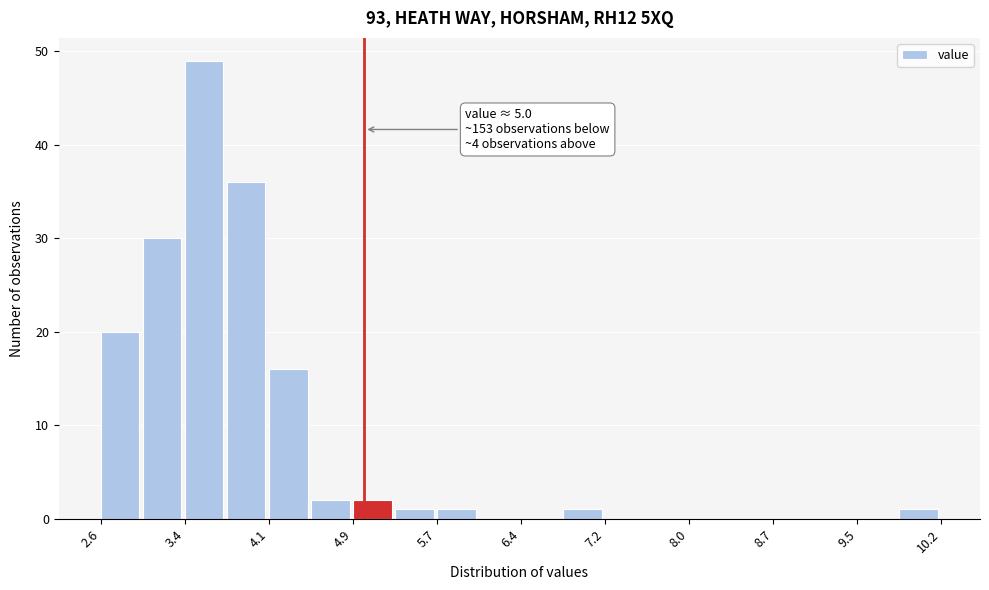

Read against the x-axis, roughly where is the centre of the tallest bar?

3.5